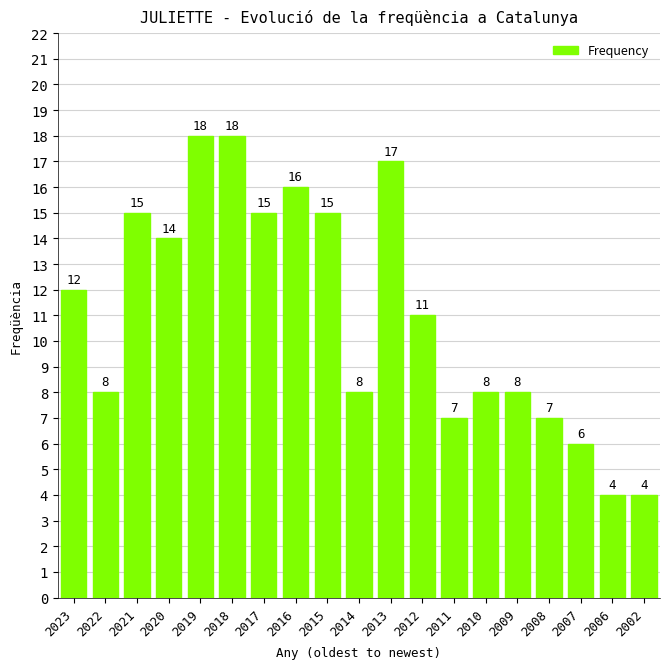

Reading left to right, transcribe all the data shown in this chart.

2023=12	2022=8	2021=15	2020=14	2019=18	2018=18	2017=15	2016=16	2015=15	2014=8	2013=17	2012=11	2011=7	2010=8	2009=8	2008=7	2007=6	2006=4	2002=4